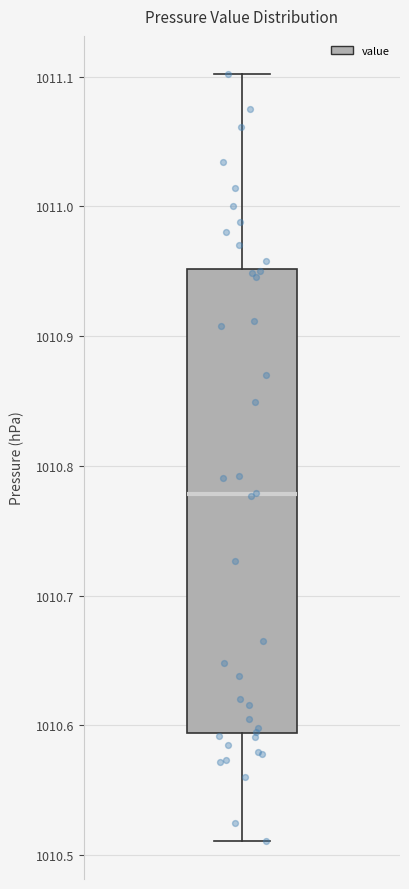

Where does the median line of the box sit on the y-axis? The values are not printed on the chart, so give them approximately, as read against the axis.

1010.78